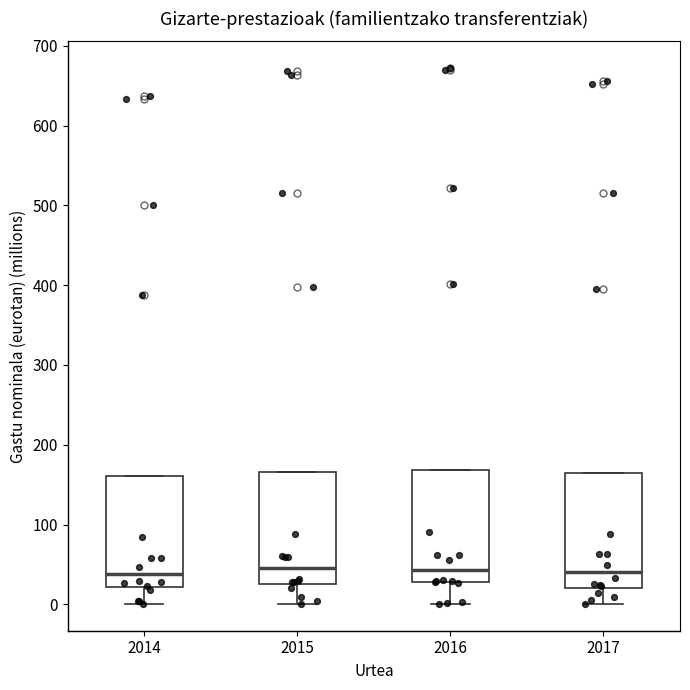

Reading left to right, read every box against the y-axis: the position of its median line, the range the box covers, and the ends of its whiskers. The values are not printed on the chart, so give them approximately, as read against the axis.

2014: median 40, box 20 to 160, whiskers 0 to 160
2015: median 50, box 30 to 170, whiskers 0 to 170
2016: median 40, box 30 to 170, whiskers 0 to 170
2017: median 40, box 20 to 170, whiskers 0 to 170